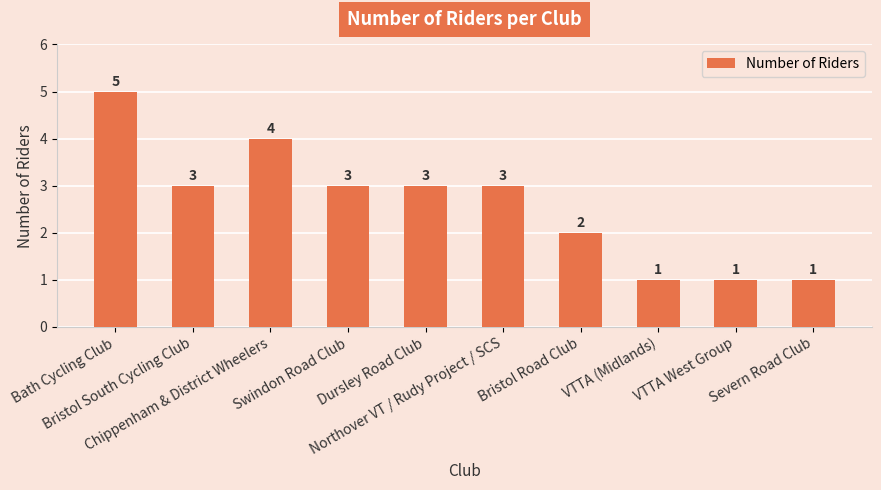

The chart shows a value of 4 at Northover VT / Rudy Project / SCS. True or false?

False